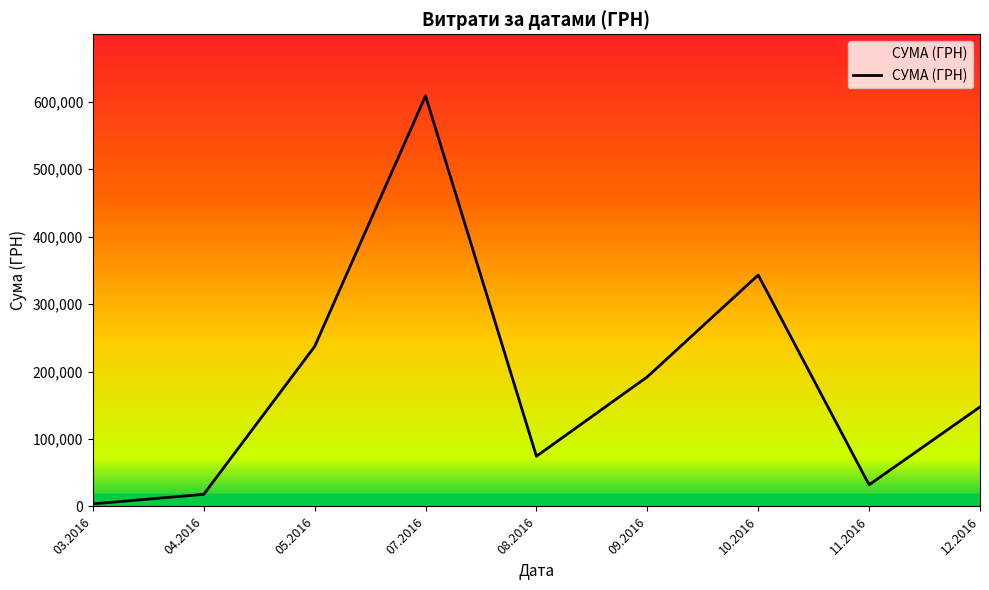

Approximately how many times larger is the value at 09.2016 compared to 04.2016?

10.7